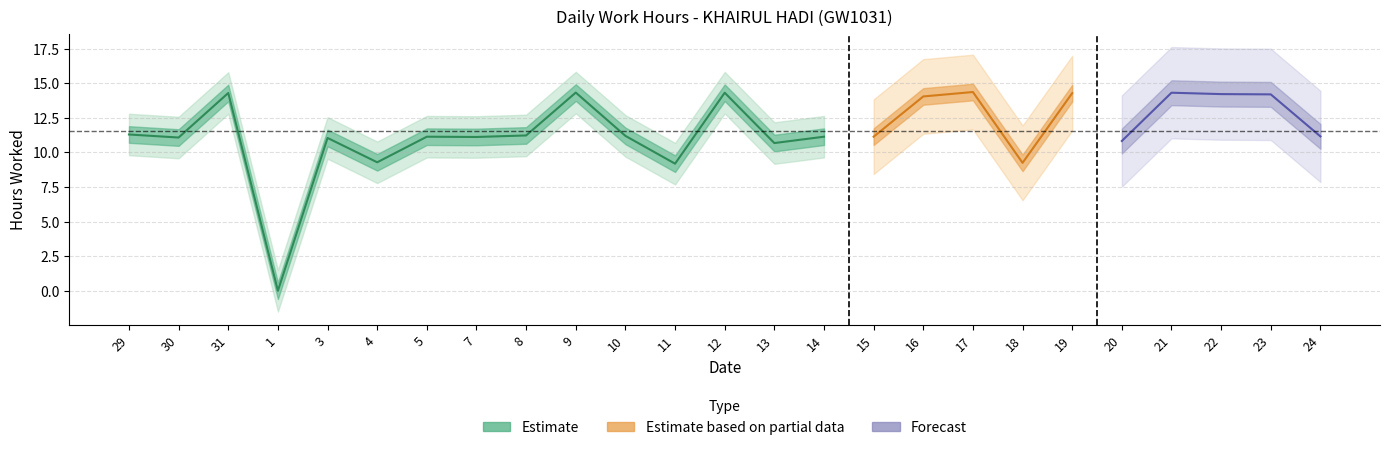

True or false: there are more than 0 points higher than both neighbors.

True